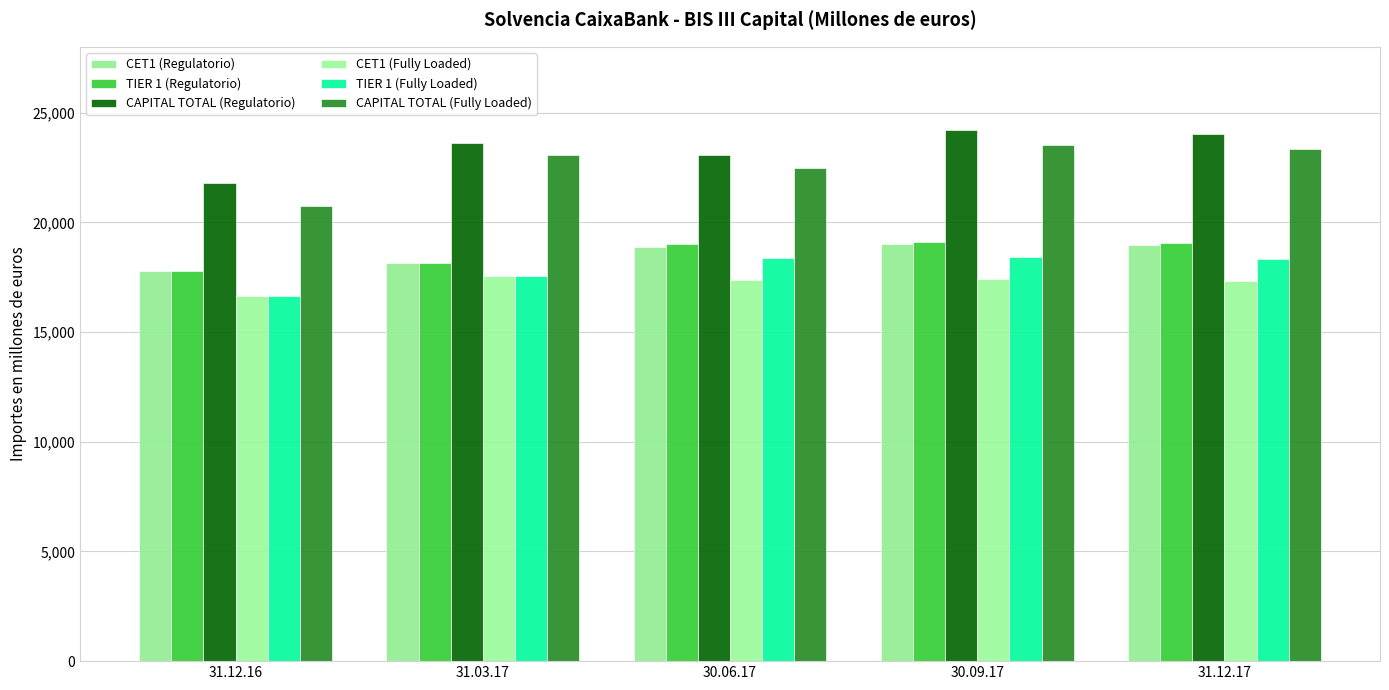

What is the average value of the CET1 (Fully Loaded) series?

17264.3